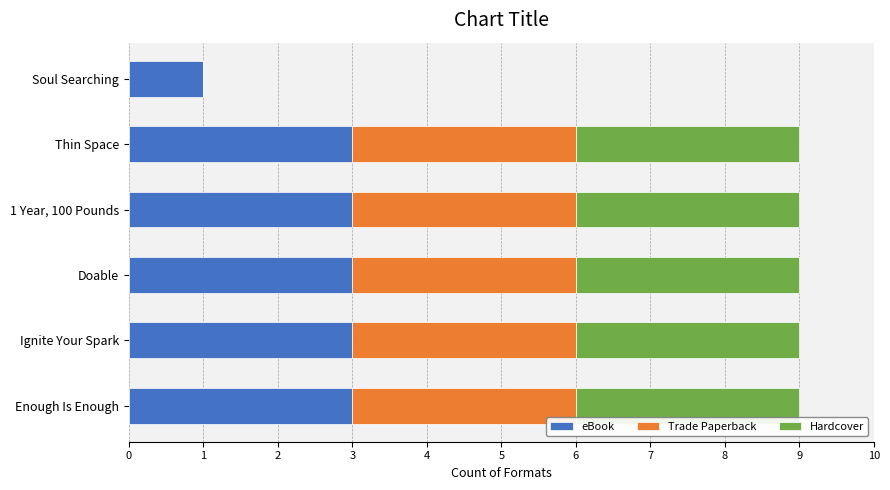

The eBook series shows 3 at Doable. True or false?

True